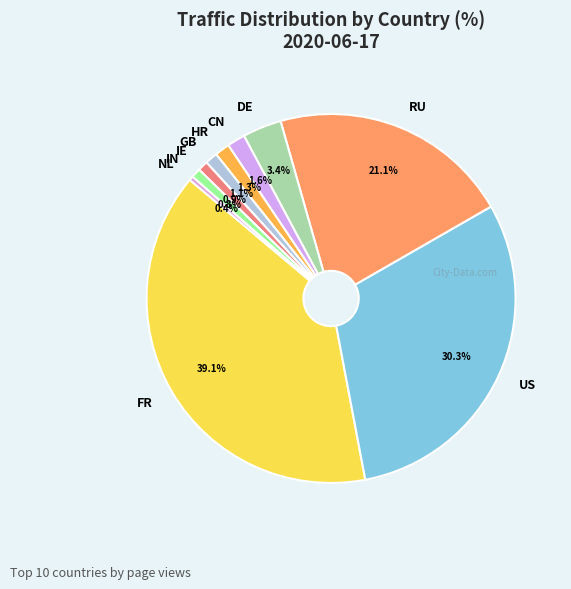

What is the largest slice in the pie chart?

FR